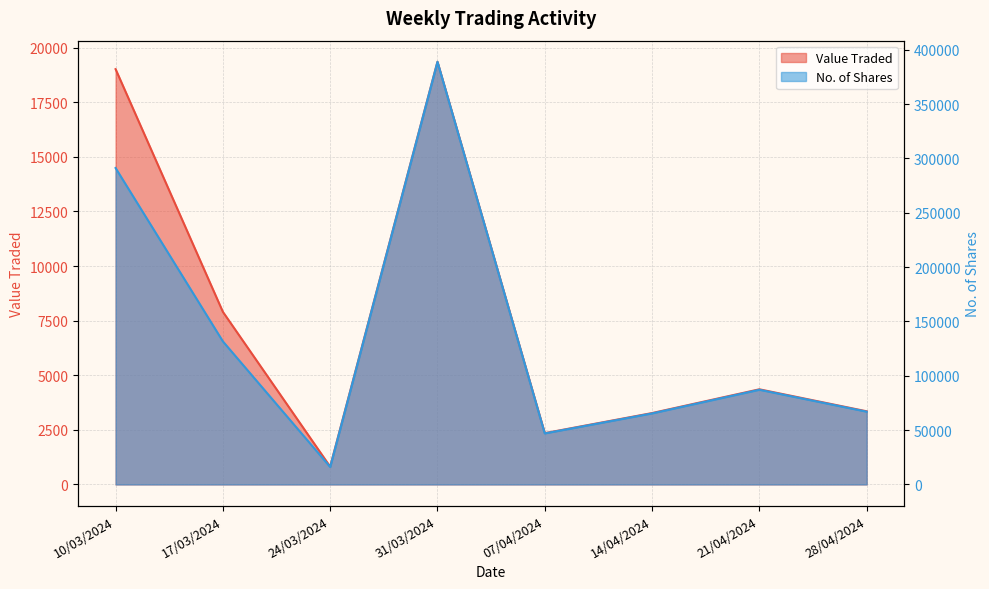

What is the average value of the No. of Shares series?

136782